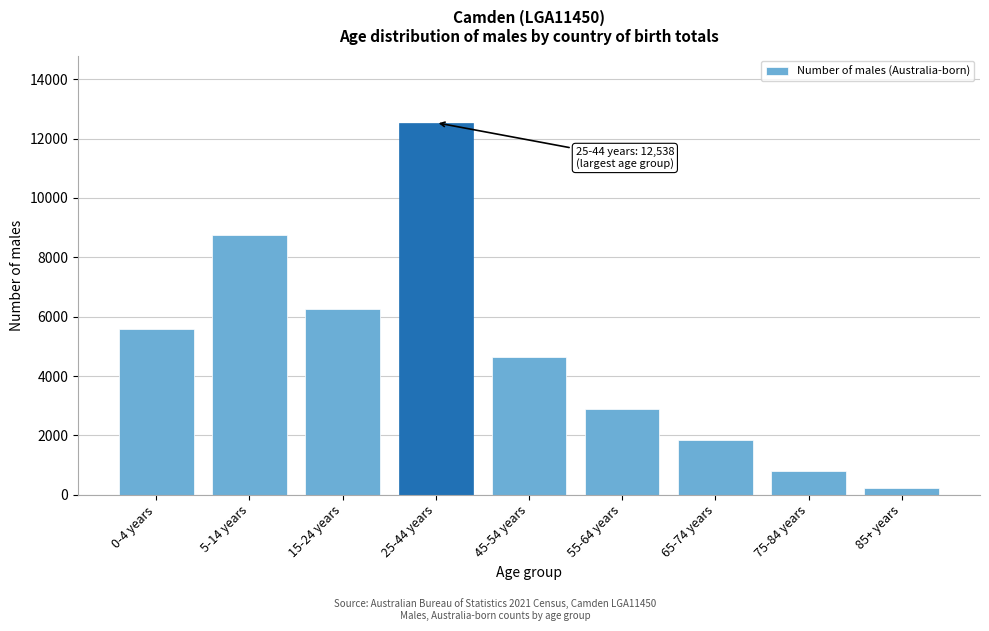

Reading left to right, extract all data points from this chart.

5578	8753	6244	12538	4632	2896	1841	808	237